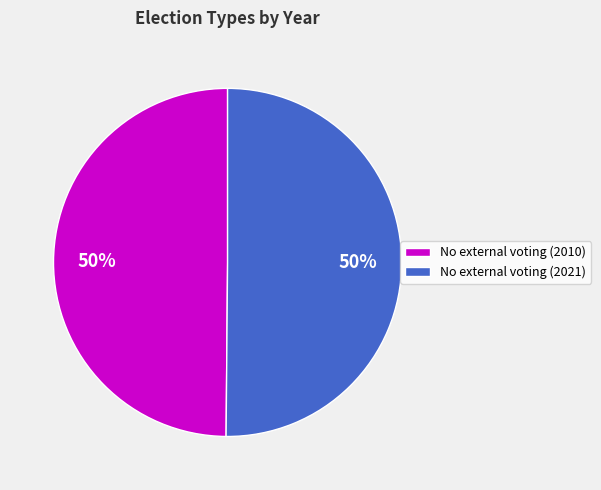

Approximately how many times larger is the value at No external voting (2010) compared to No external voting (2021)?

1.0